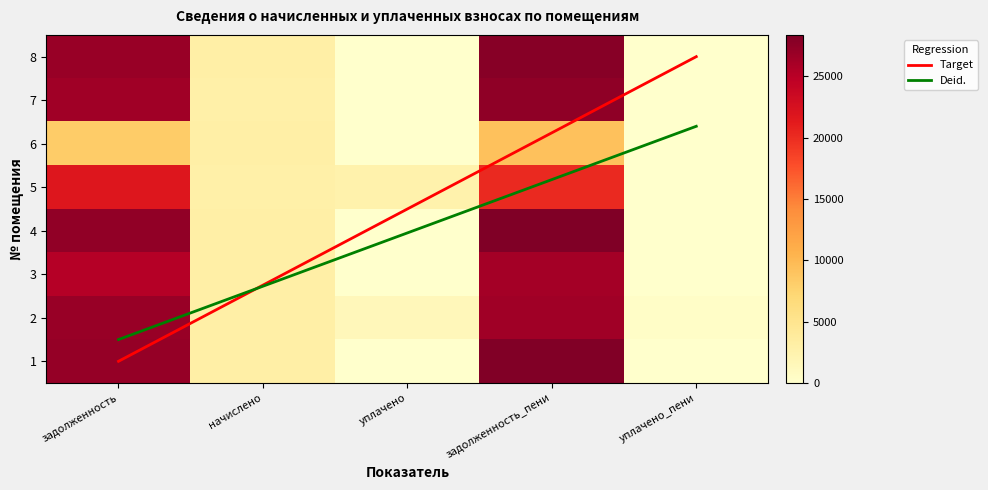

Which category has the highest value across all series?

задолженность_пени